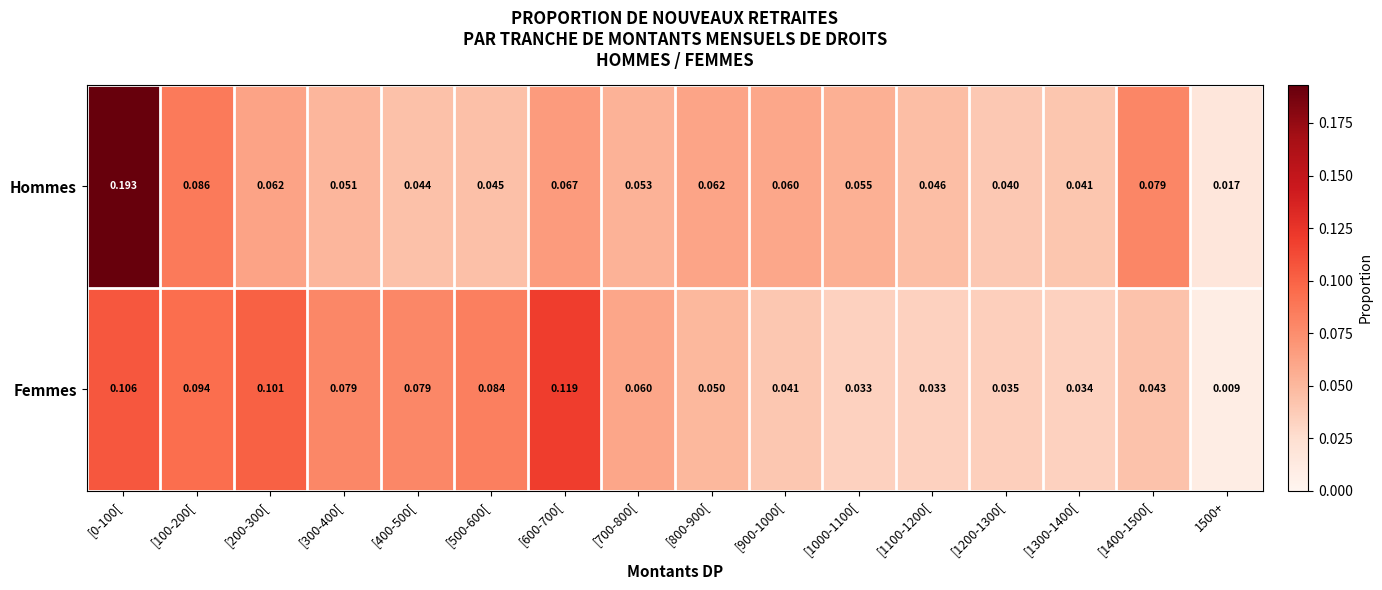

Which series has the largest total across all categories?

Hommes